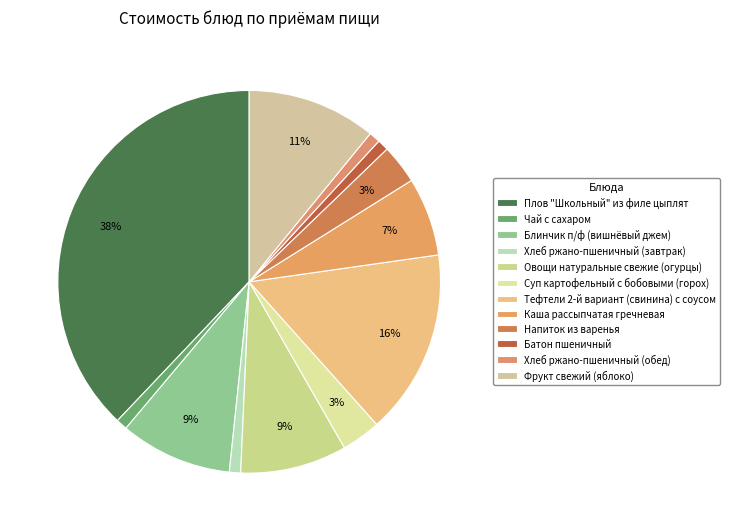

The Хлеб ржано-пшеничный (завтрак) slice represents 13% of the pie. True or false?

False